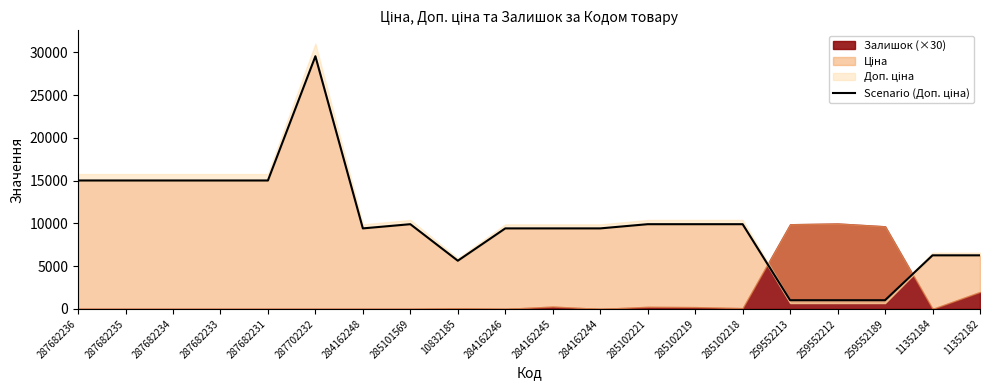

What is the label of the 18th point from the right?

287682234